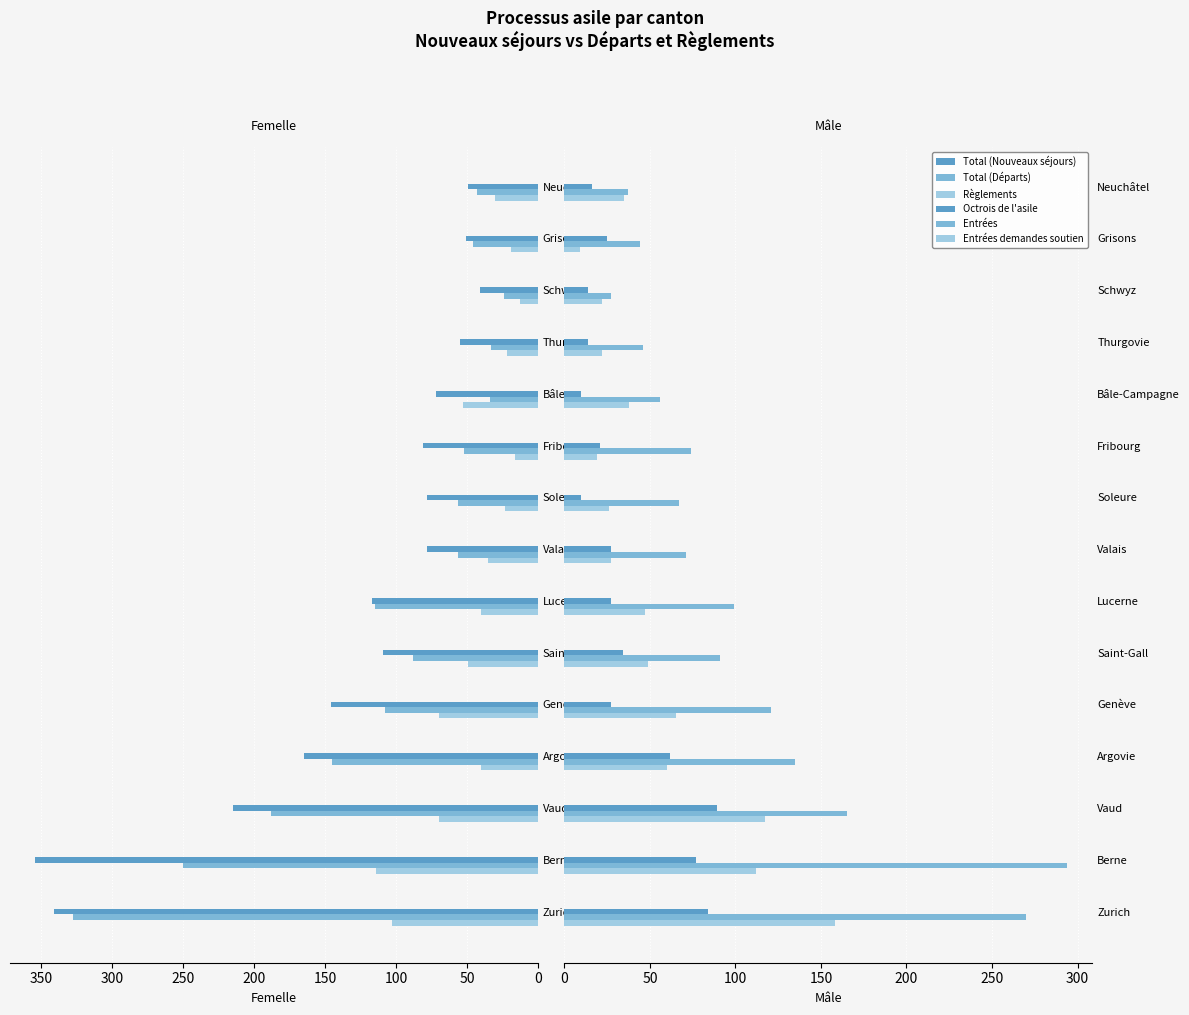

The value of Entrées demandes soutien at Schwyz is 11. True or false?

False